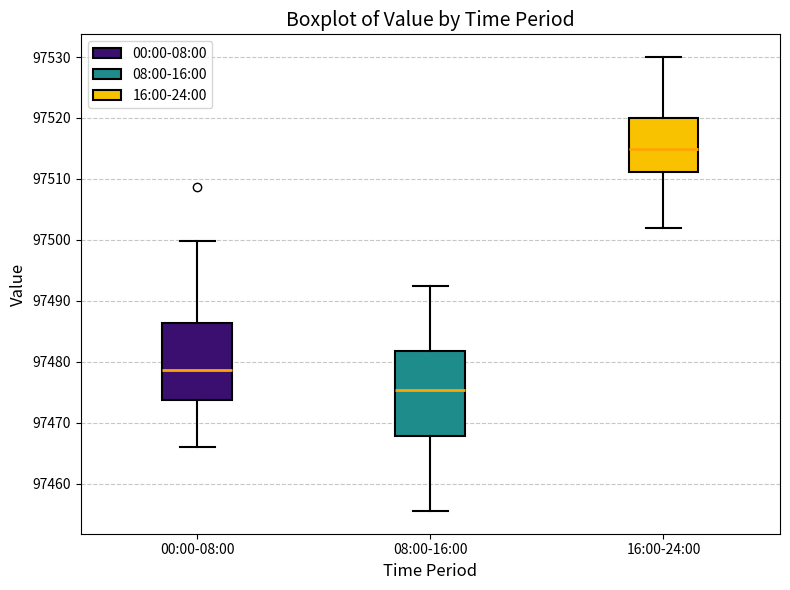

Where is the upper edge of the box for 08:00-16:00 on the y-axis? The values are not printed on the chart, so give them approximately, as read against the axis.

97482